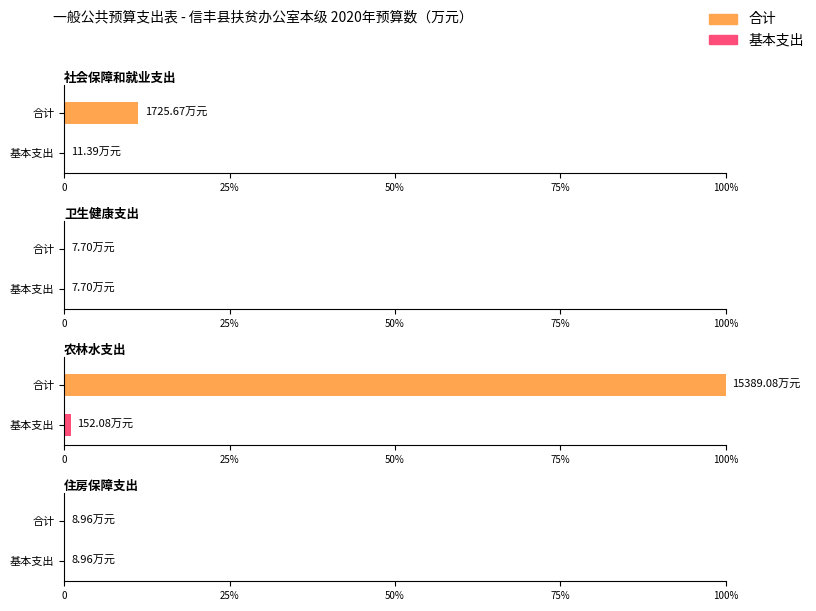

What is the label of the 3rd bar from the left?

农林水支出